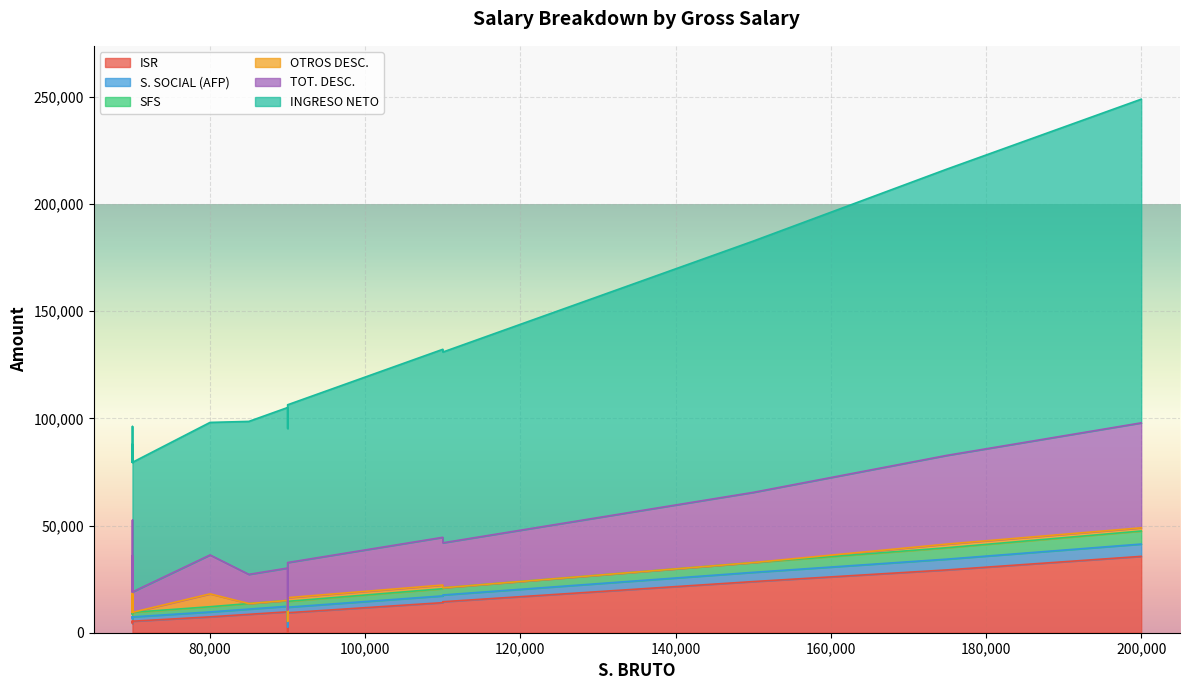

How many series are shown in this chart?

6